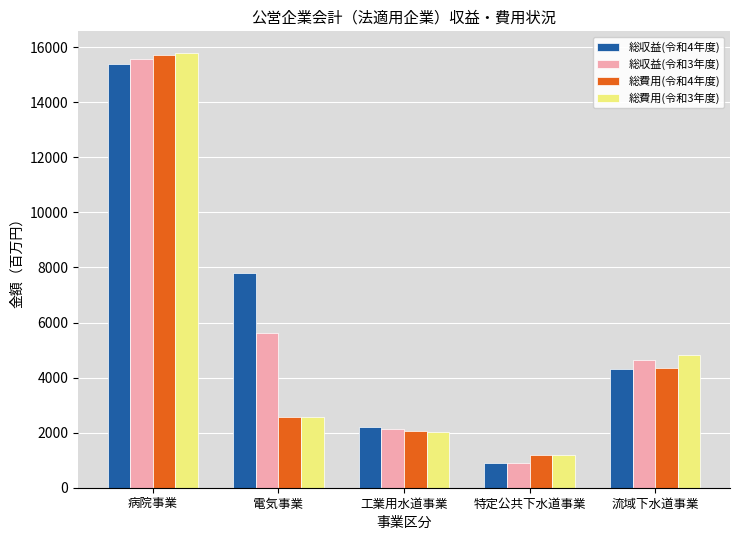

The value of 総費用(令和3年度) at 流域下水道事業 is 7085. True or false?

False